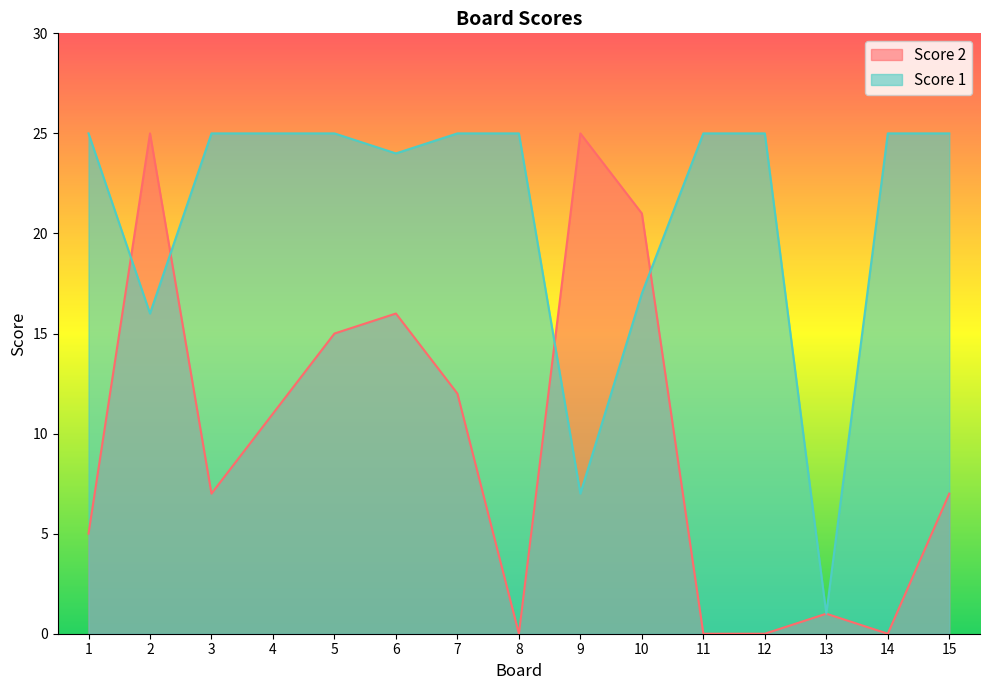

What is the total value across all series at 11?

25